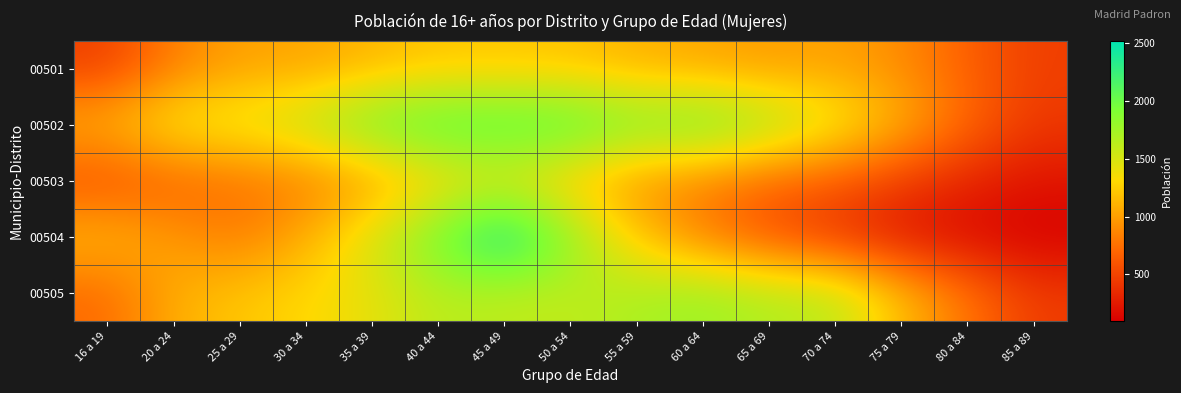

Reading left to right, extract all data points from this chart.

00501: 16 a 19=473	20 a 24=835	25 a 29=1019	30 a 34=1025	35 a 39=1119	40 a 44=1201	45 a 49=1202	50 a 54=1184	55 a 59=1098	60 a 64=1039	65 a 69=985	70 a 74=1023	75 a 79=904	80 a 84=662	85 a 89=471
00502: 16 a 19=1109	20 a 24=1429	25 a 29=1477	30 a 34=1642	35 a 39=1982	40 a 44=2148	45 a 49=2153	50 a 54=2147	55 a 59=1925	60 a 64=2016	65 a 69=1770	70 a 74=1468	75 a 79=1102	80 a 84=712	85 a 89=432
00503: 16 a 19=552	20 a 24=672	25 a 29=760	30 a 34=817	35 a 39=986	40 a 44=1267	45 a 49=1425	50 a 54=1182	55 a 59=948	60 a 64=839	65 a 69=687	70 a 74=624	75 a 79=459	80 a 84=314	85 a 89=213
00504: 16 a 19=1147	20 a 24=973	25 a 29=802	30 a 34=1077	35 a 39=1496	40 a 44=1982	45 a 49=2520	50 a 54=1832	55 a 59=1198	60 a 64=827	65 a 69=570	70 a 74=397	75 a 79=221	80 a 84=146	85 a 89=95
00505: 16 a 19=716	20 a 24=1087	25 a 29=1213	30 a 34=1307	35 a 39=1416	40 a 44=1643	45 a 49=1600	50 a 54=1601	55 a 59=1706	60 a 64=1790	65 a 69=1671	70 a 74=1643	75 a 79=1159	80 a 84=777	85 a 89=454